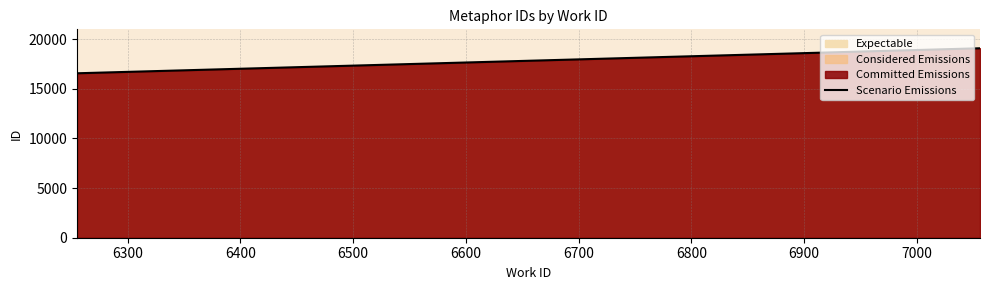

What is the minimum value shown in the chart?

16558